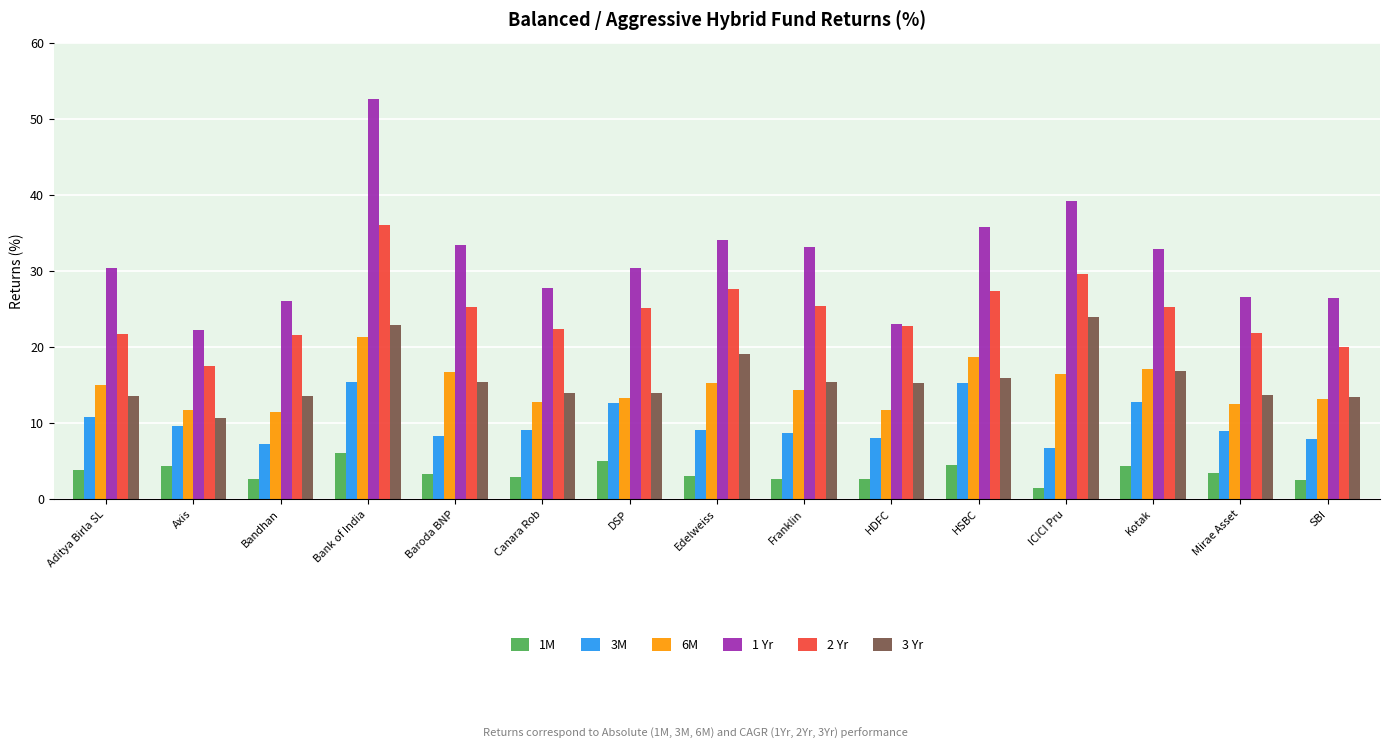

Are the bars grouped side by side (vs. stacked)?

Yes